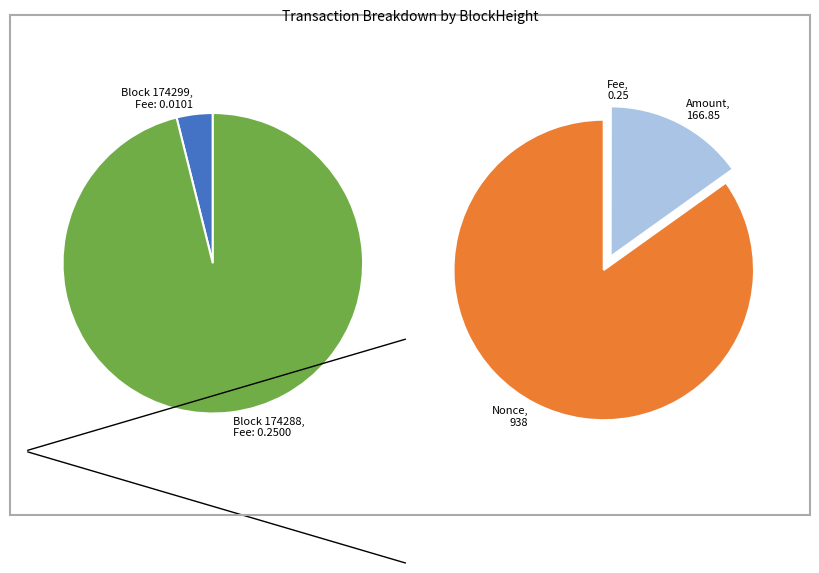

Which category has the smallest portion of the pie?

174299